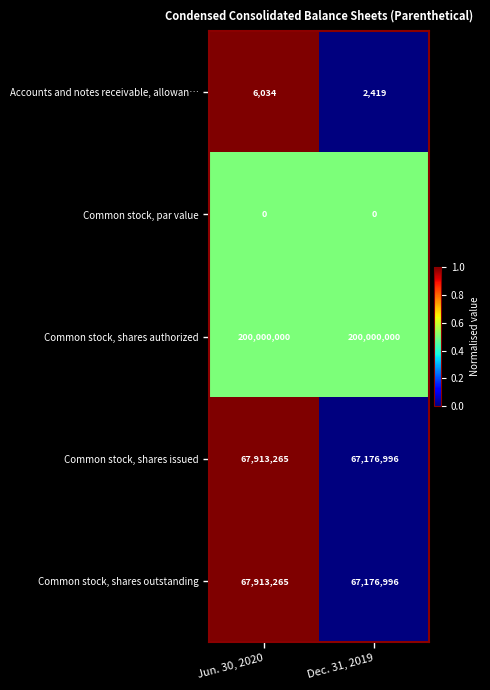

What is the maximum value shown in the chart?

200000000